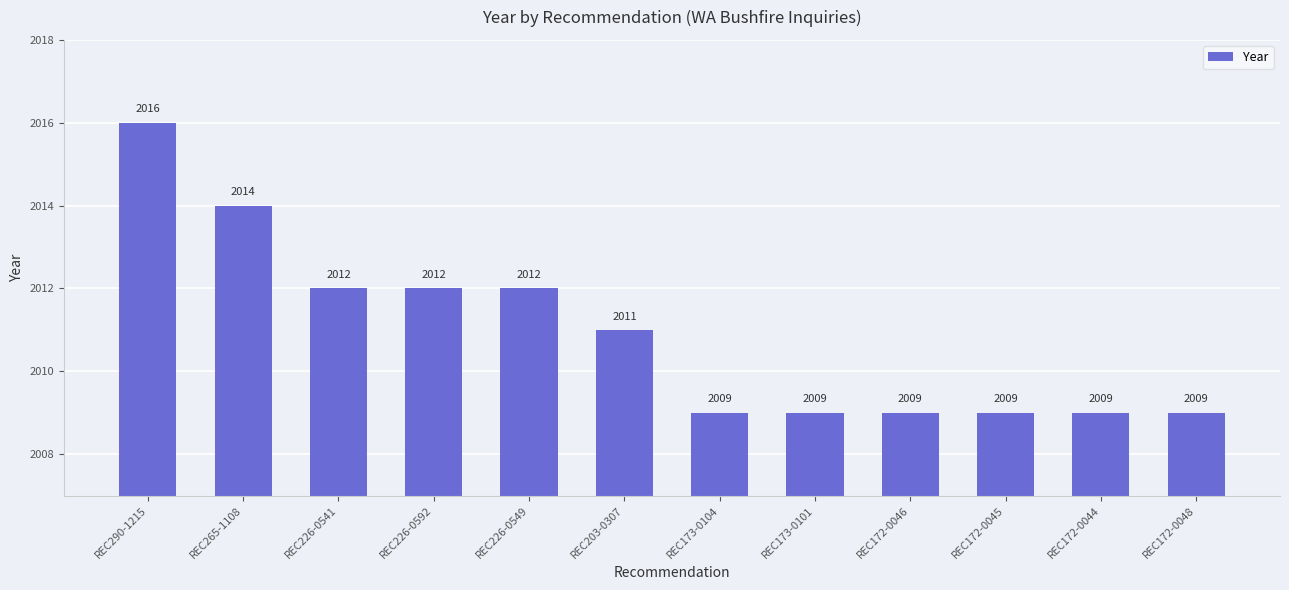

Count the values in the range 2009 to 2012.

10